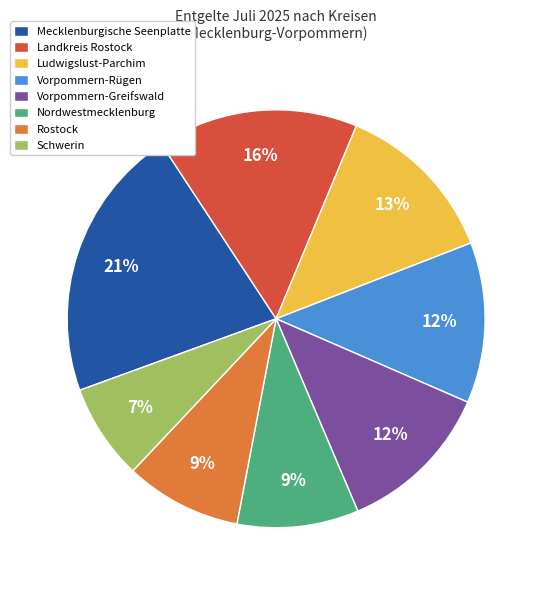

Do Mecklenburgische Seenplatte and Nordwestmecklenburg together represent more than half of the pie?

No